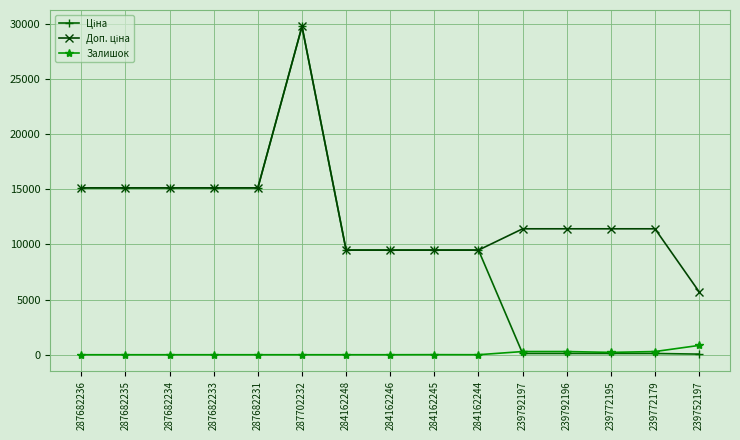

Is it true that Залишок equals 0.0 at 287682231?

True